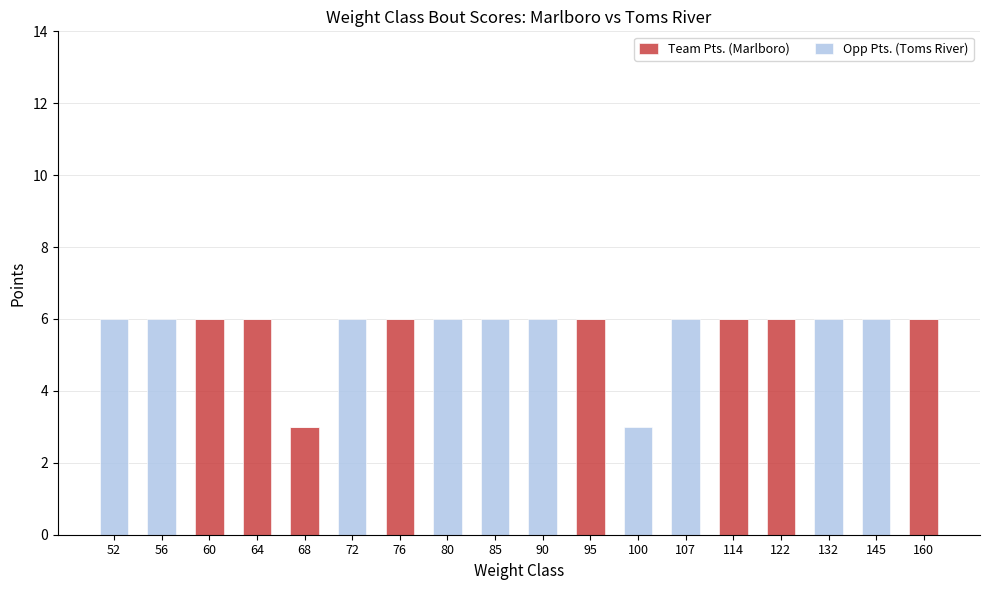

How many series are shown in this chart?

2